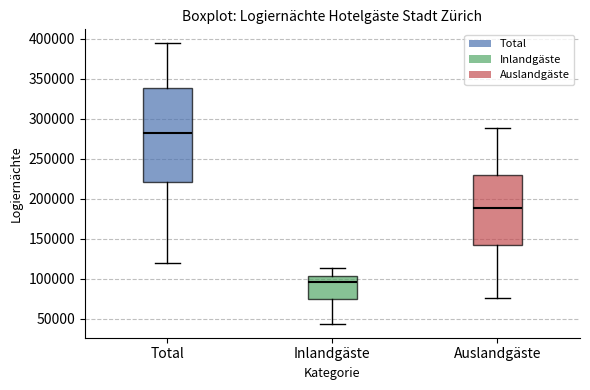

Reading left to right, read every box against the y-axis: the position of its median line, the range the box covers, and the ends of its whiskers. The values are not printed on the chart, so give them approximately, as read against the axis.

Total: median 280000, box 220000 to 340000, whiskers 120000 to 395000
Inlandgäste: median 95000, box 75000 to 105000, whiskers 45000 to 115000
Auslandgäste: median 190000, box 145000 to 230000, whiskers 75000 to 290000